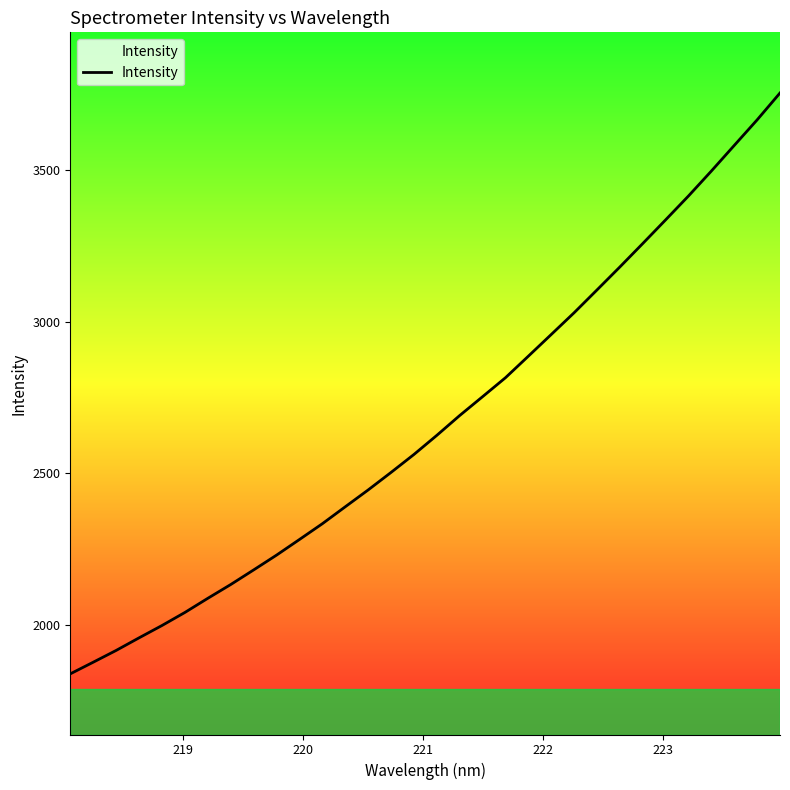

What is the minimum value shown in the chart?

1838.3